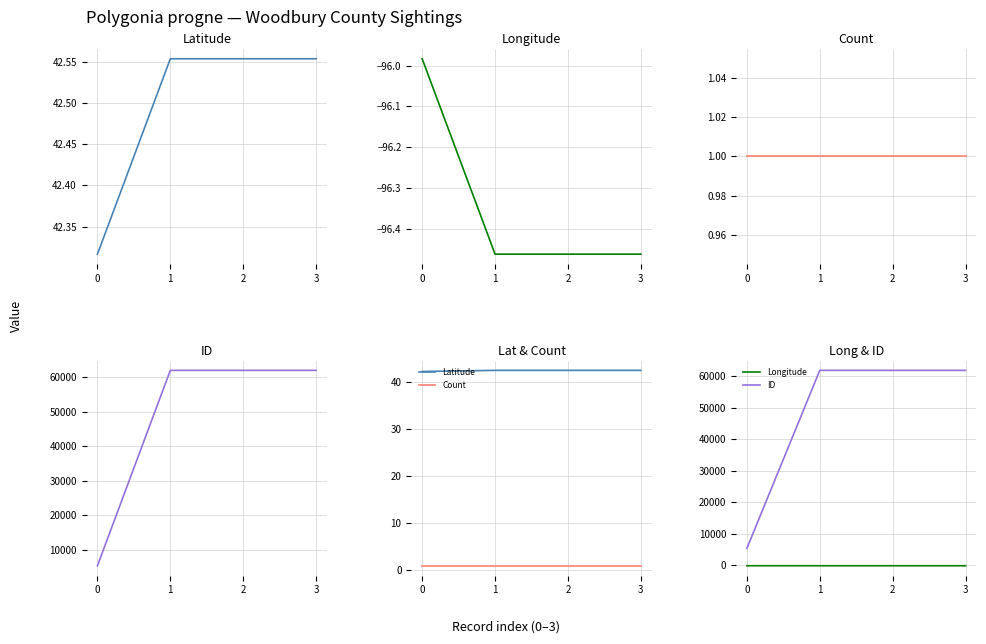

True or false: Longitude and Latitude cross at least once.

False